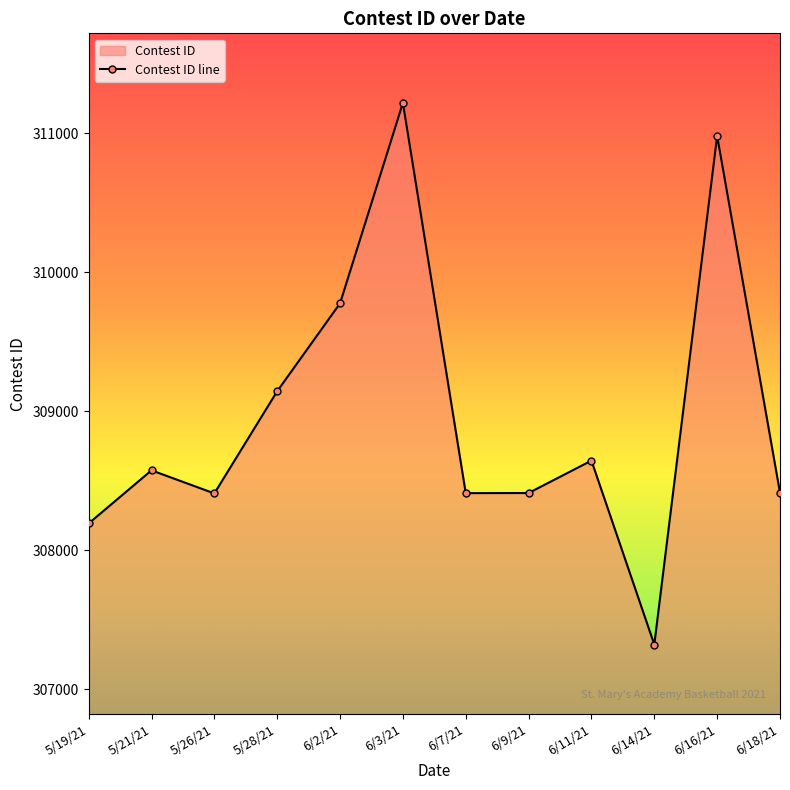

How many interior local valleys (lower than both neighbors) does the data have?

3